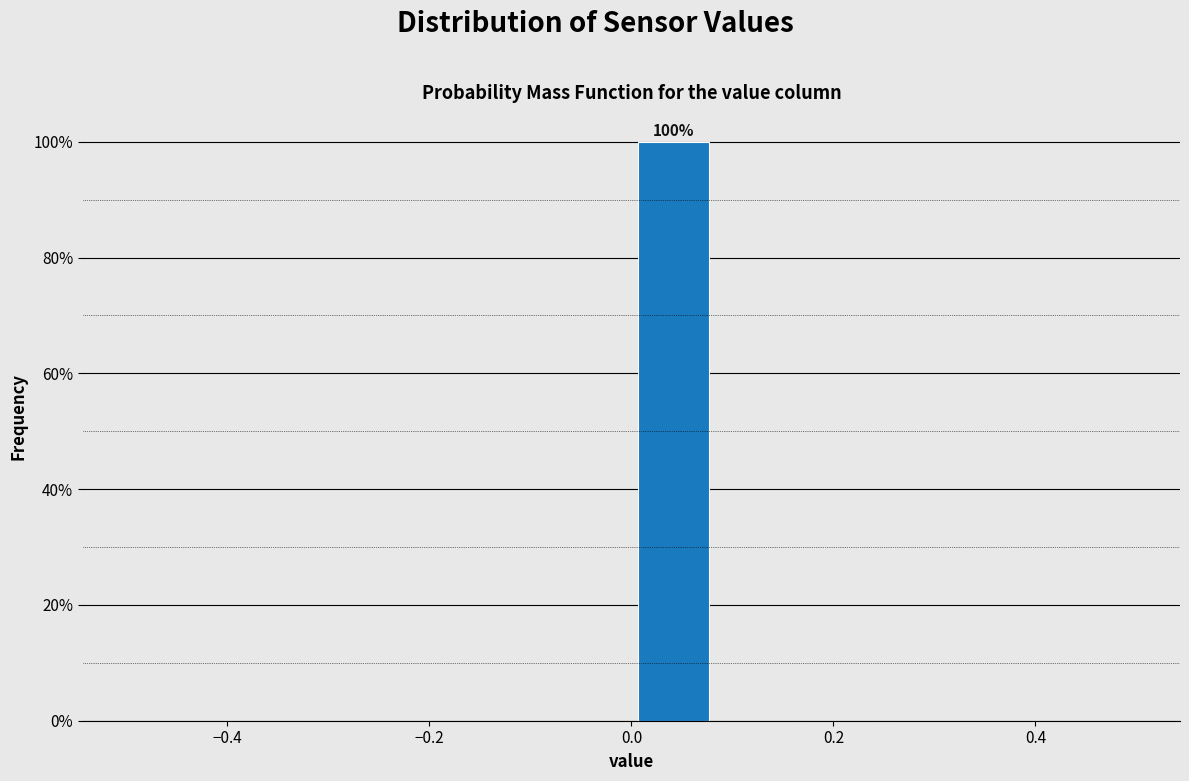

Over which range of the x-axis is the bar tallest?

0.00 to 0.08